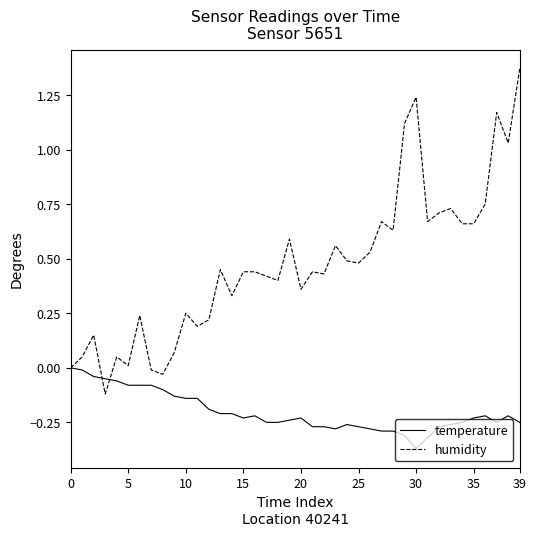

What is the sum of all humidity values?

18.8